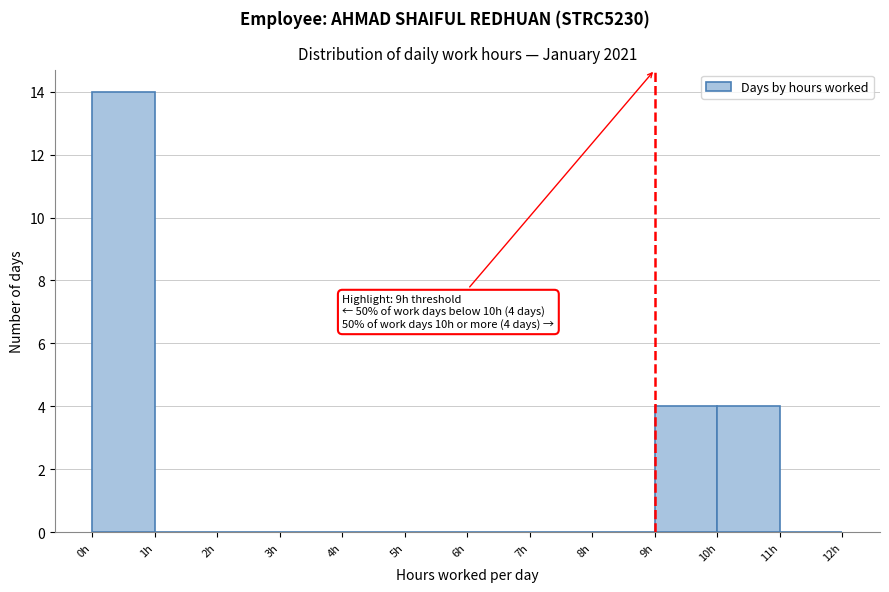

Over which range of the x-axis is the bar tallest?

0 to 1